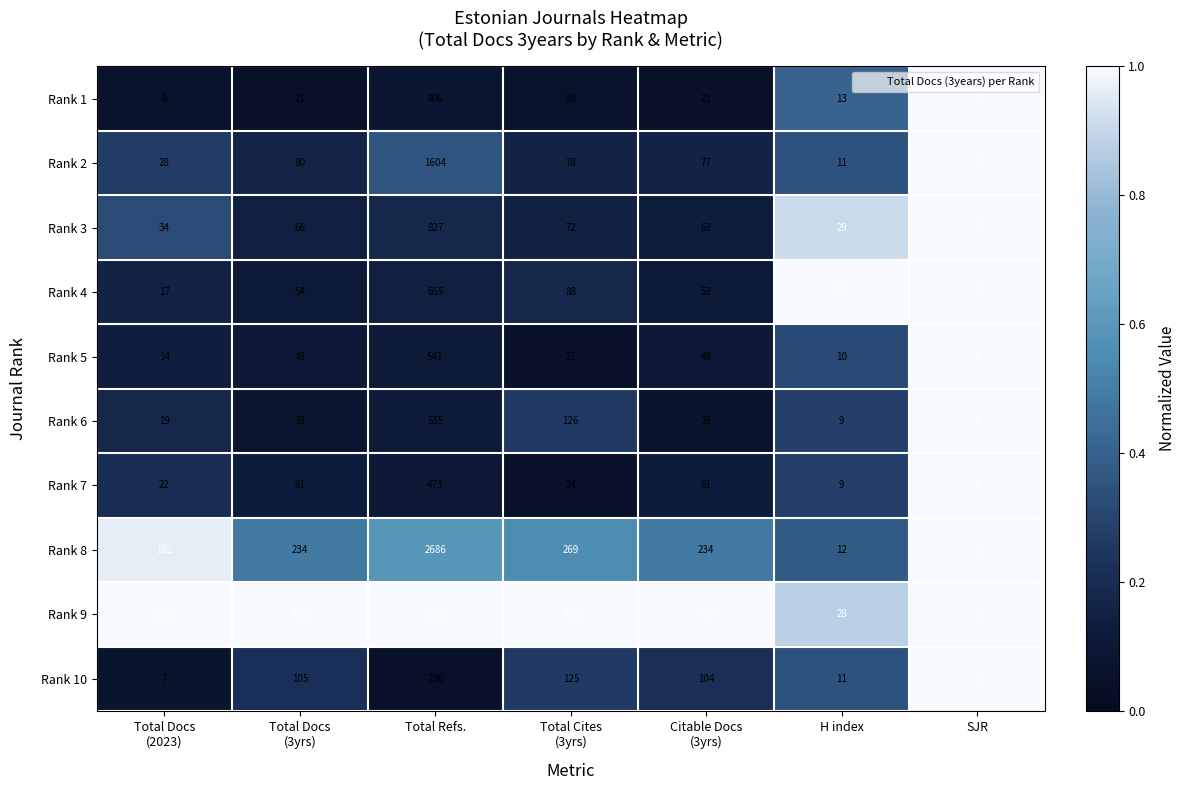

Which category has the highest value across all series?

Total Refs.